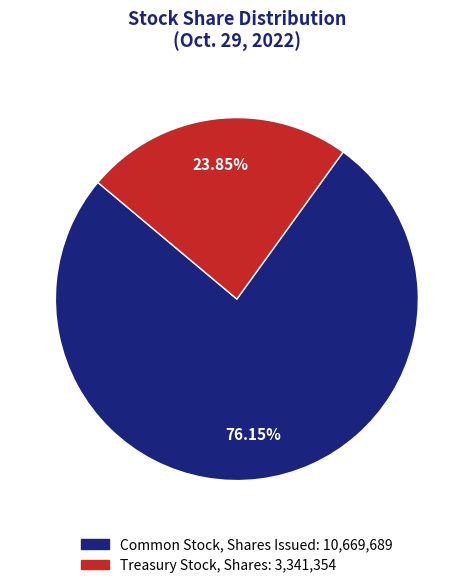

How many slices are in this pie chart?

2